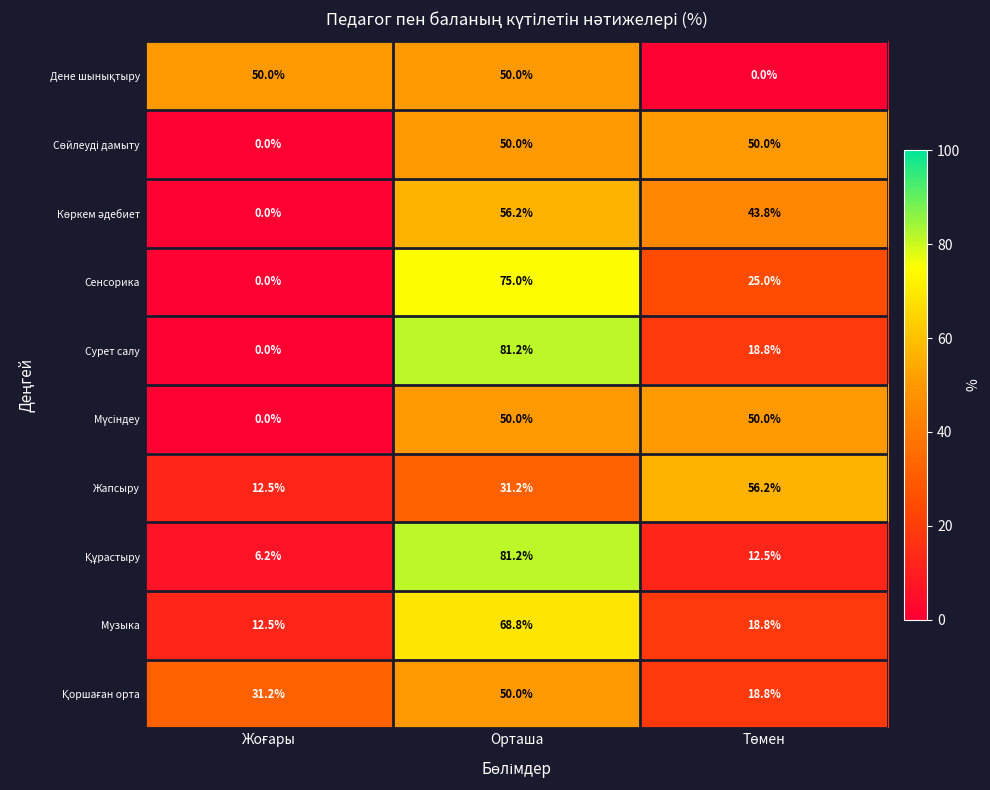

What is the average value of the Жапсыру series?

33.3